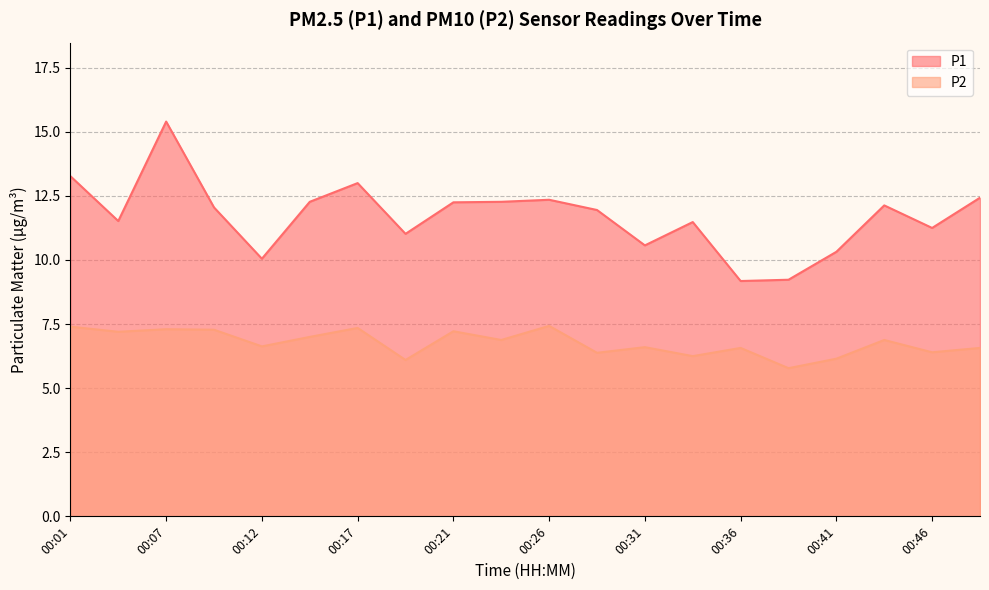

At which label does P1 first exceed 12?

00:01